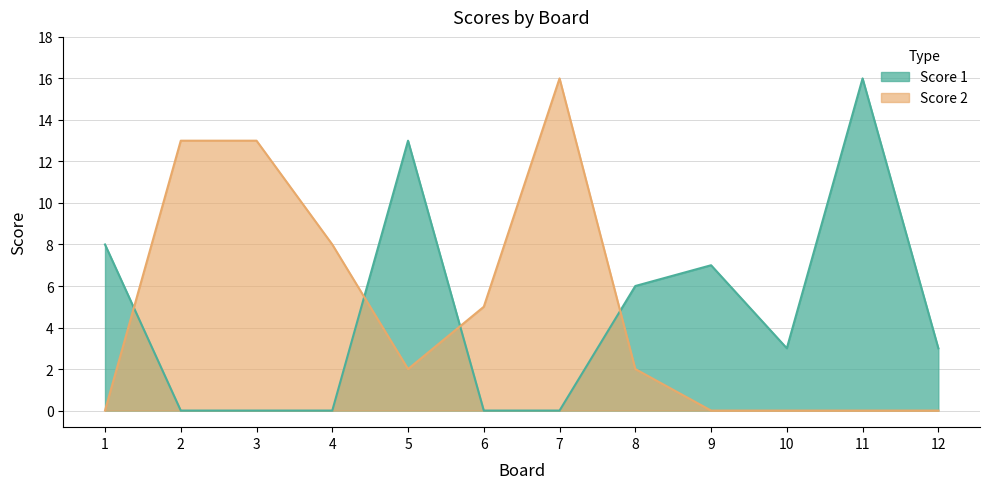

Which series ends up on top after the final intersection of Score 2 and Score 1?

Score 1